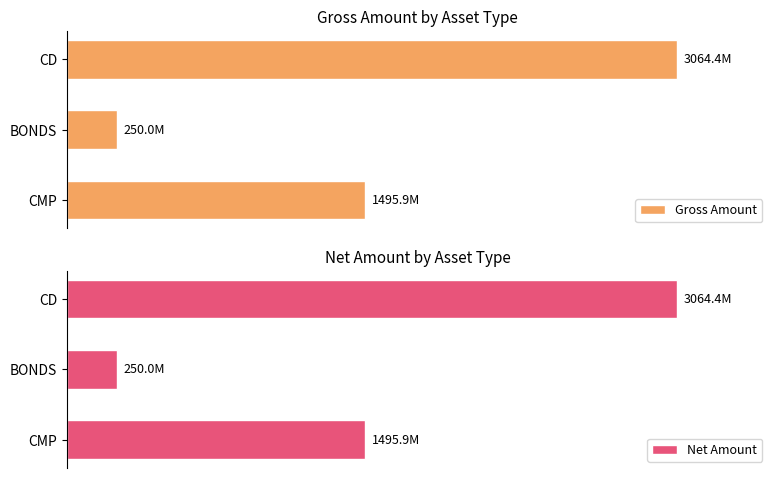

Which series has the widest spread of values?

Gross Amount